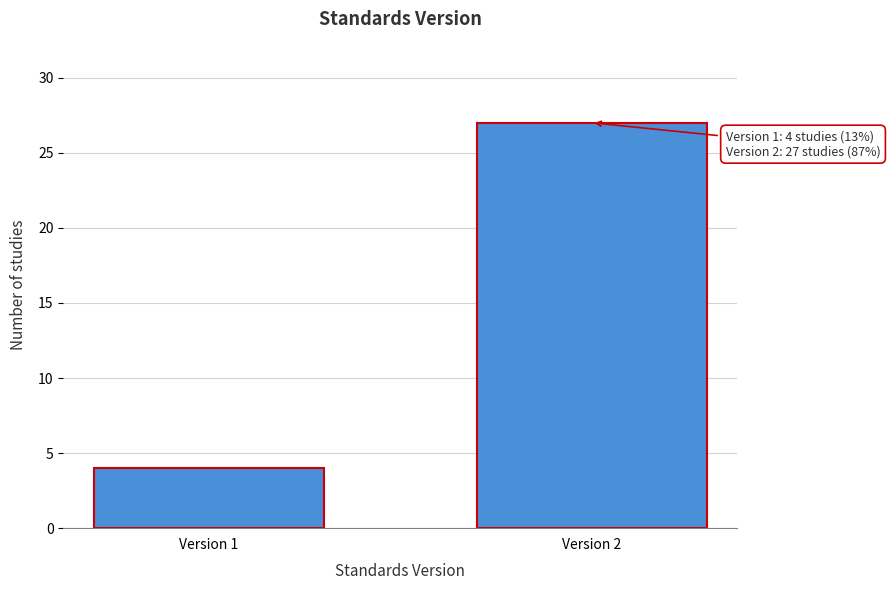

Reading left to right, list all the values displayed in this chart.

4	27